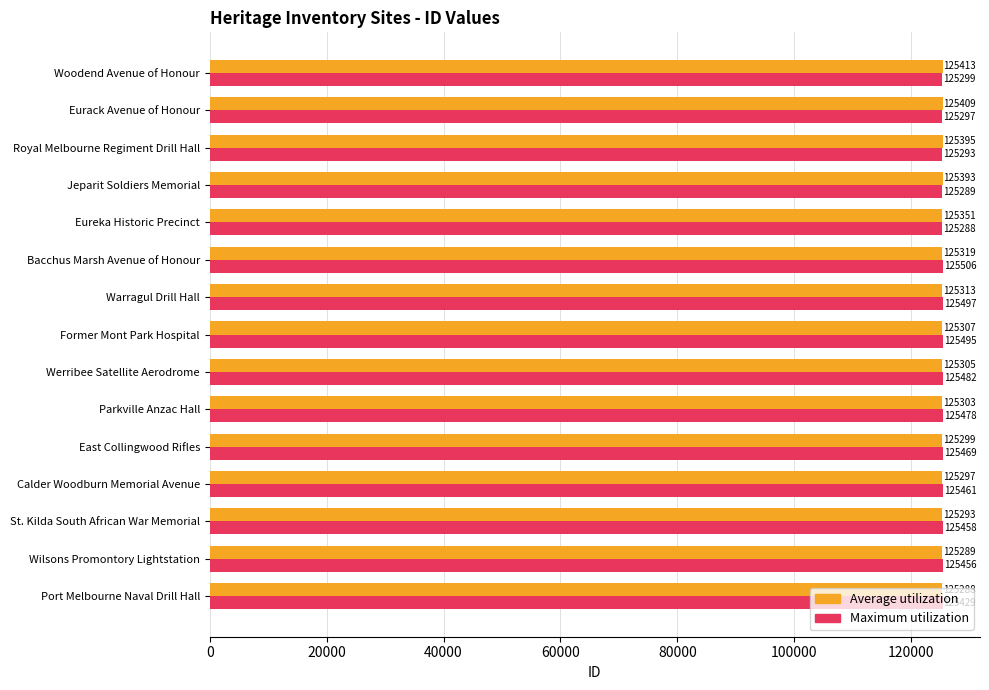

Which series has the largest total across all categories?

Maximum utilization